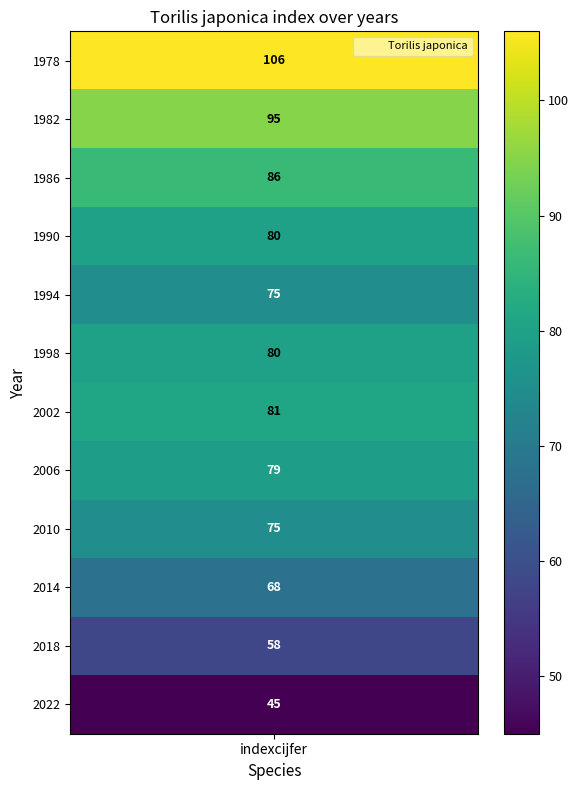

What is the greatest value displayed?

106